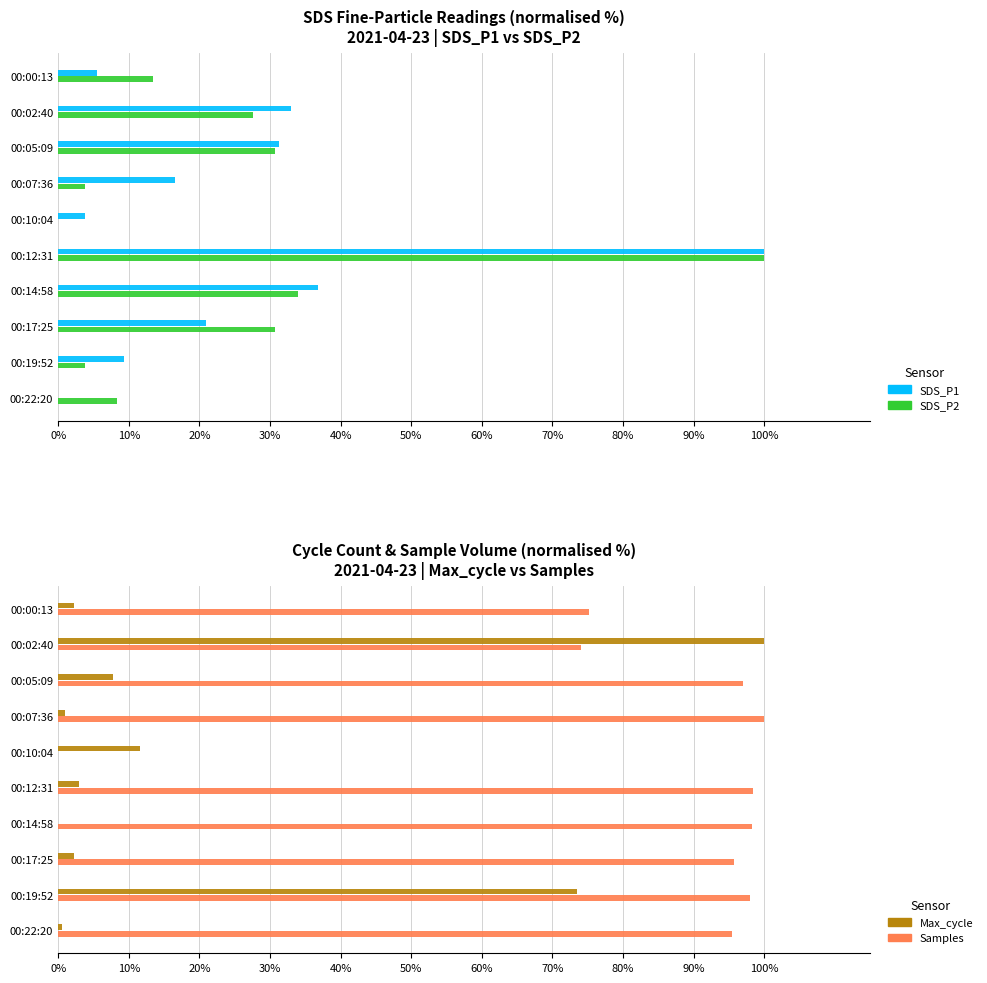

How many values in the Samples series exceed 96?

5